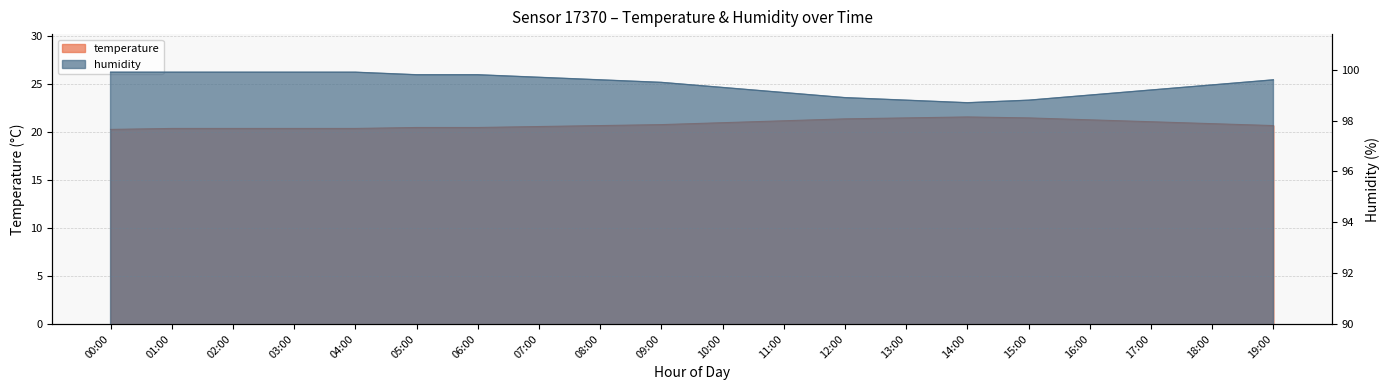

Which series has the largest range (max minus min)?

temperature